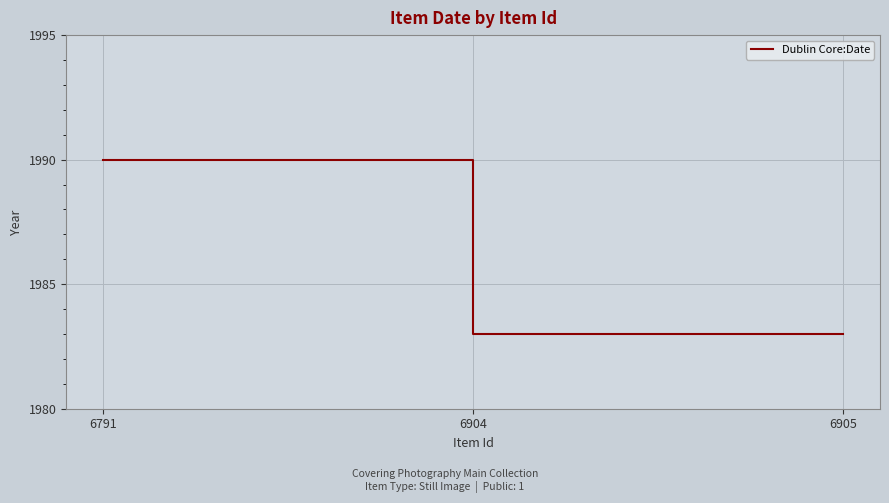

What is the maximum value shown in the chart?

1990